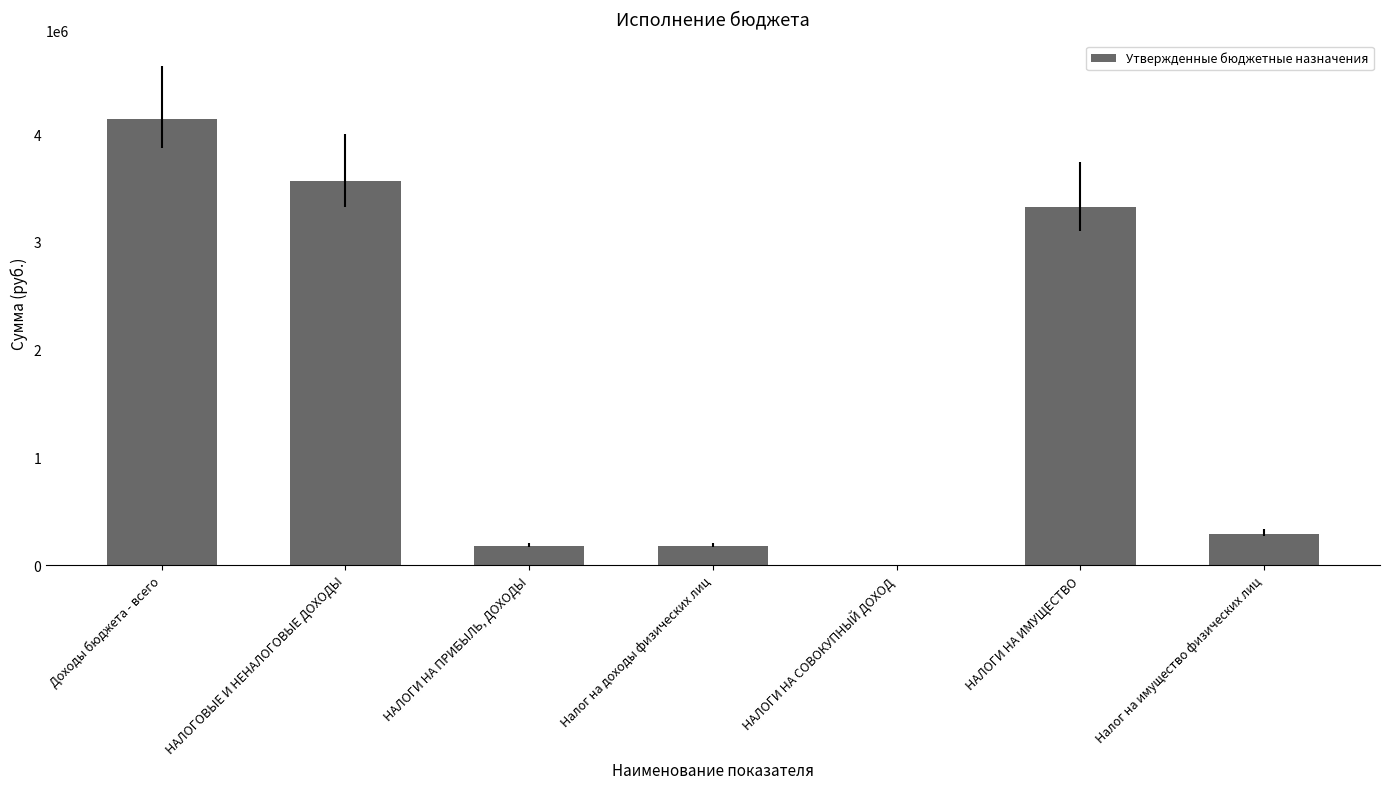

Reading left to right, list all the values displayed in this chart.

4140975	3561500	181000	181000	0	3326000	293000